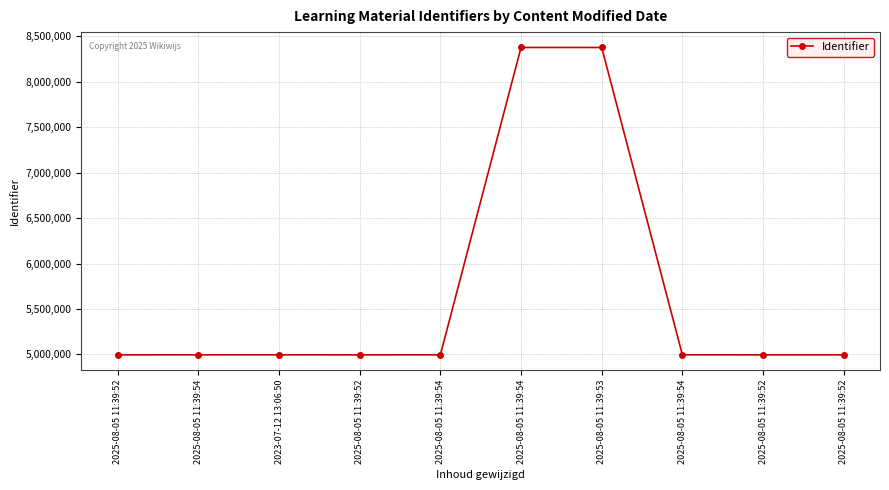

Does the chart have visible grid lines?

Yes